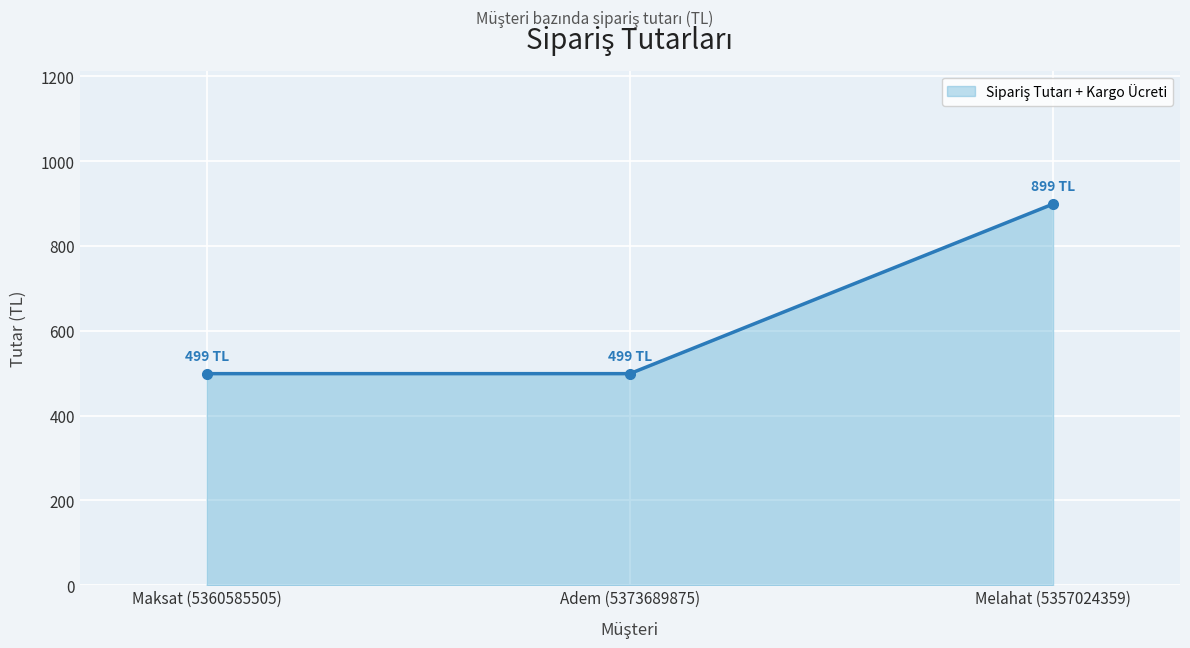

What is the sum of all values?

1897